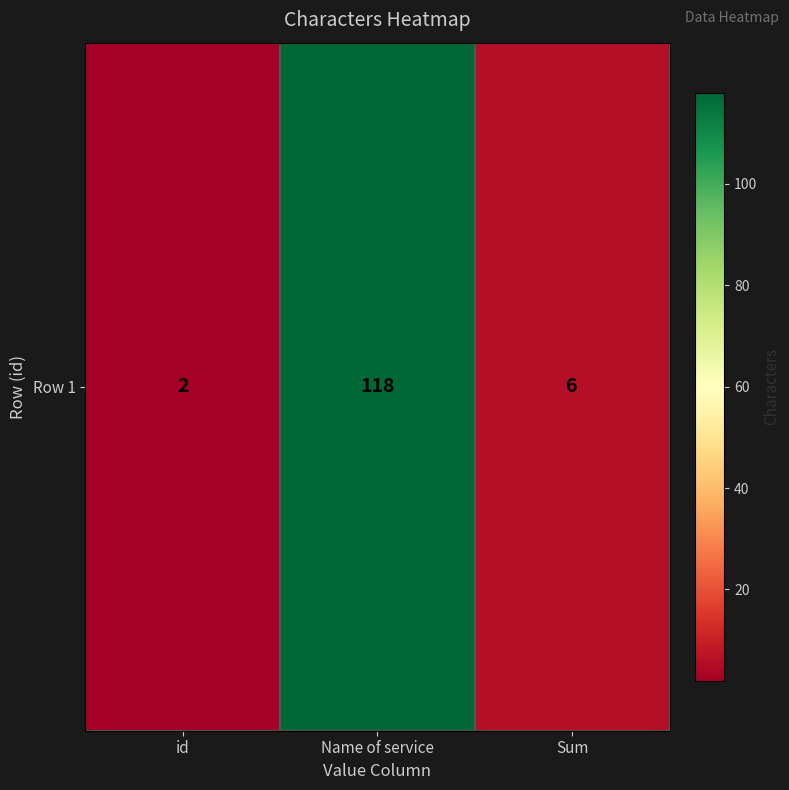

True or false: the data shows 6 at Sum.

True